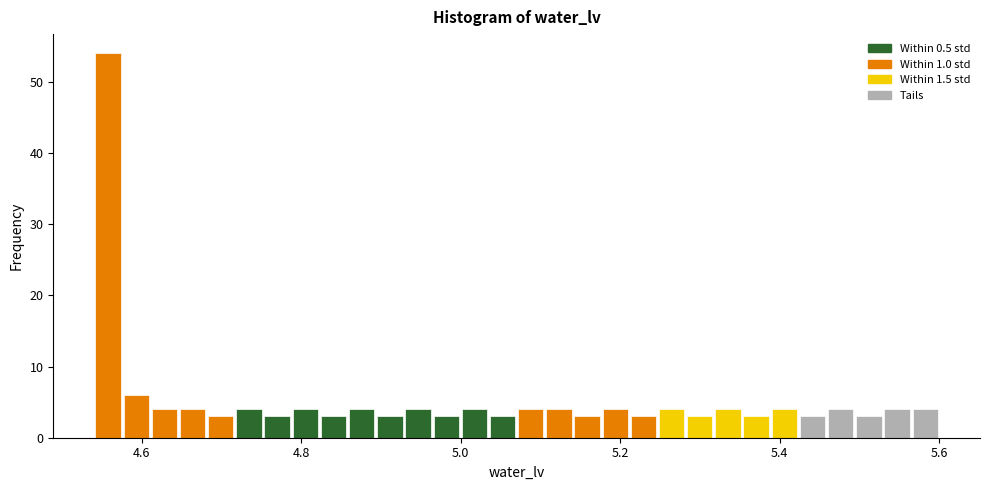

Around what value on the x-axis is the tallest bar? Give the approximate position of its centre, as read against the axis.

4.56